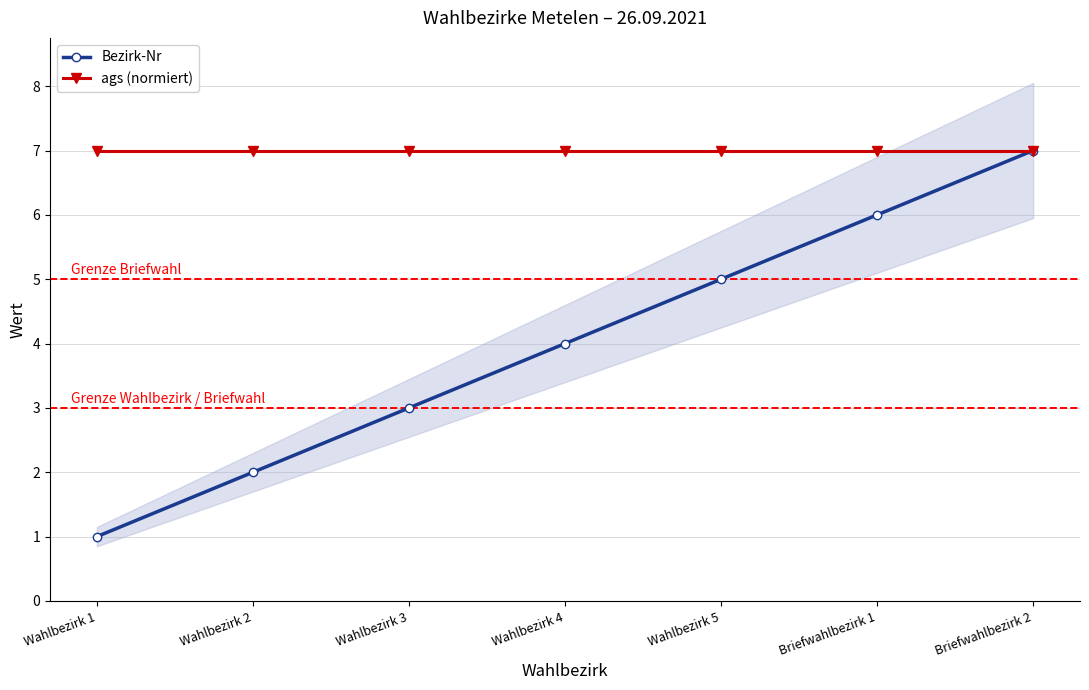

What is the sum of the Bezirk-Nr values at Wahlbezirk 4 and Briefwahlbezirk 1?

10